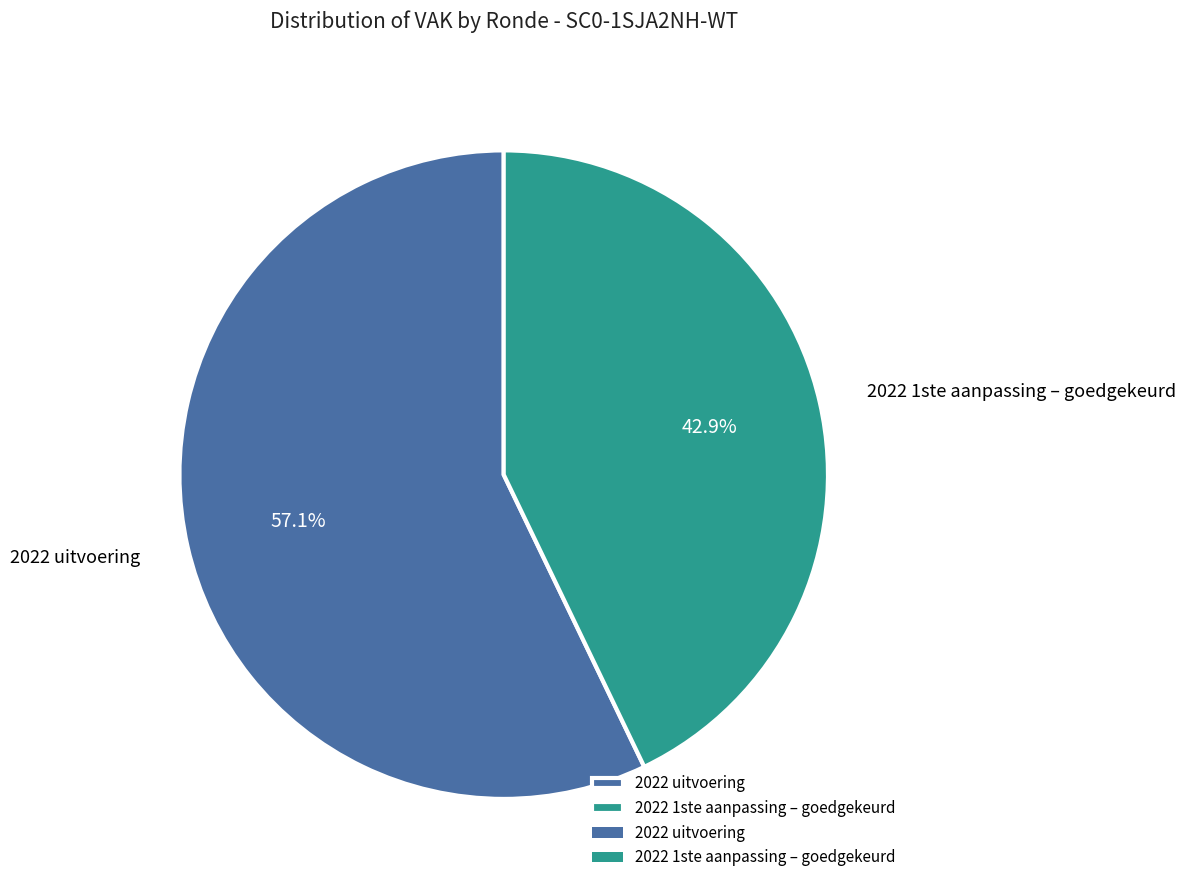

Approximately how many times larger is the value at 2022 uitvoering compared to 2022 1ste aanpassing – goedgekeurd?

1.3